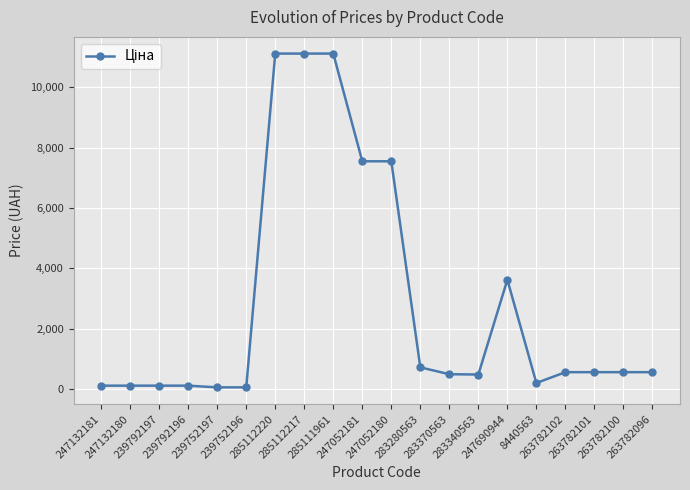

What is the average value?

2837.9